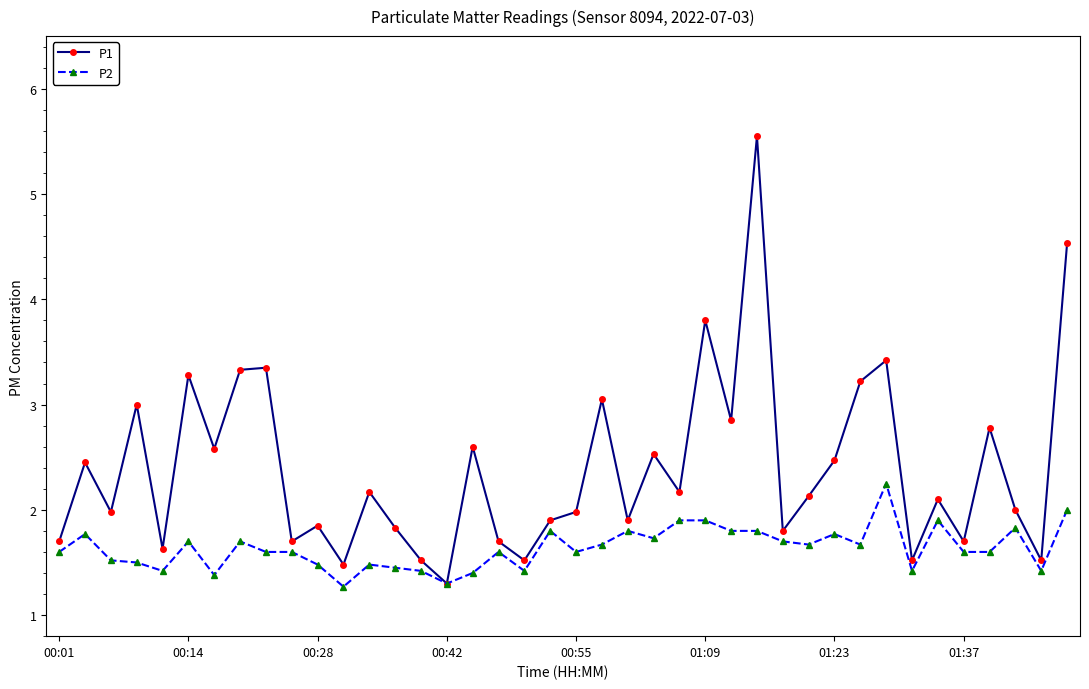

List the series in order of their peak value, lowest first.

P2, P1